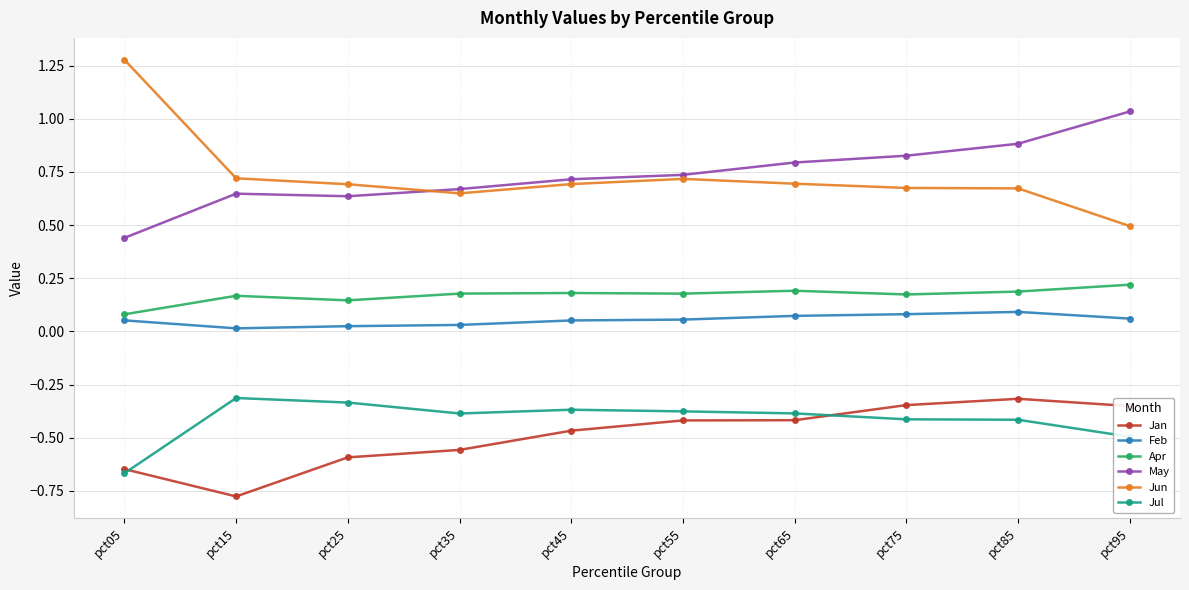

The Jul series shows -0.3 at pct85. True or false?

False